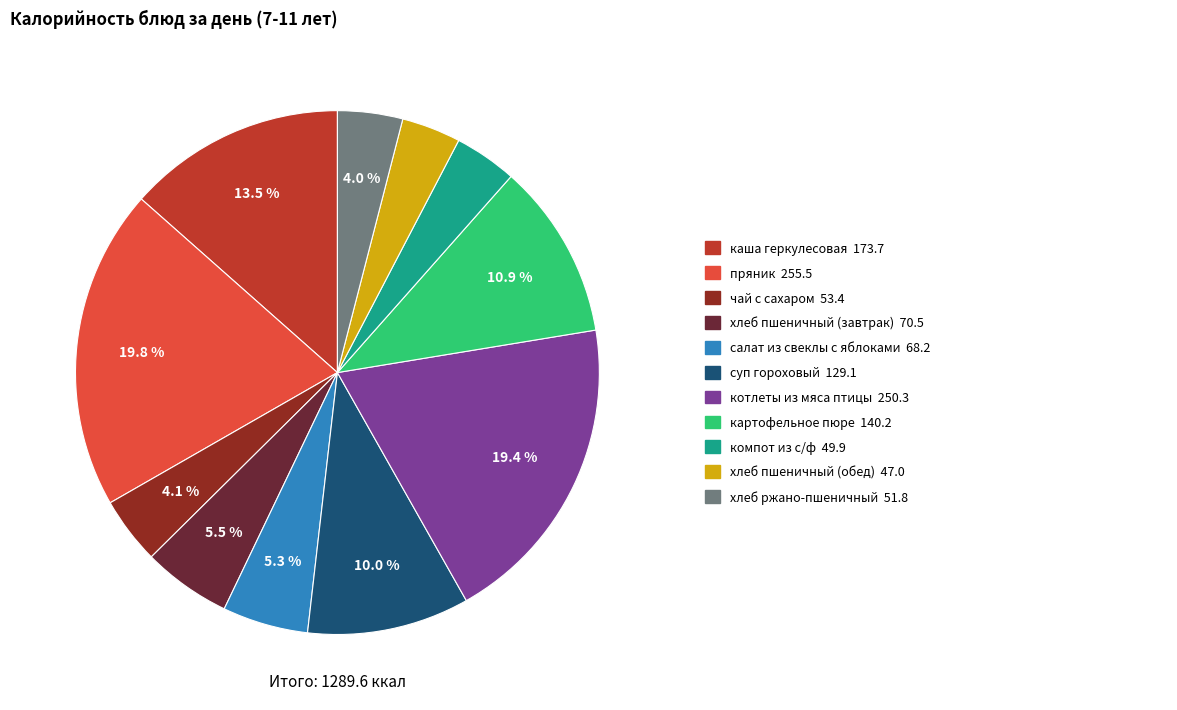

Does any single category account for the majority?

No